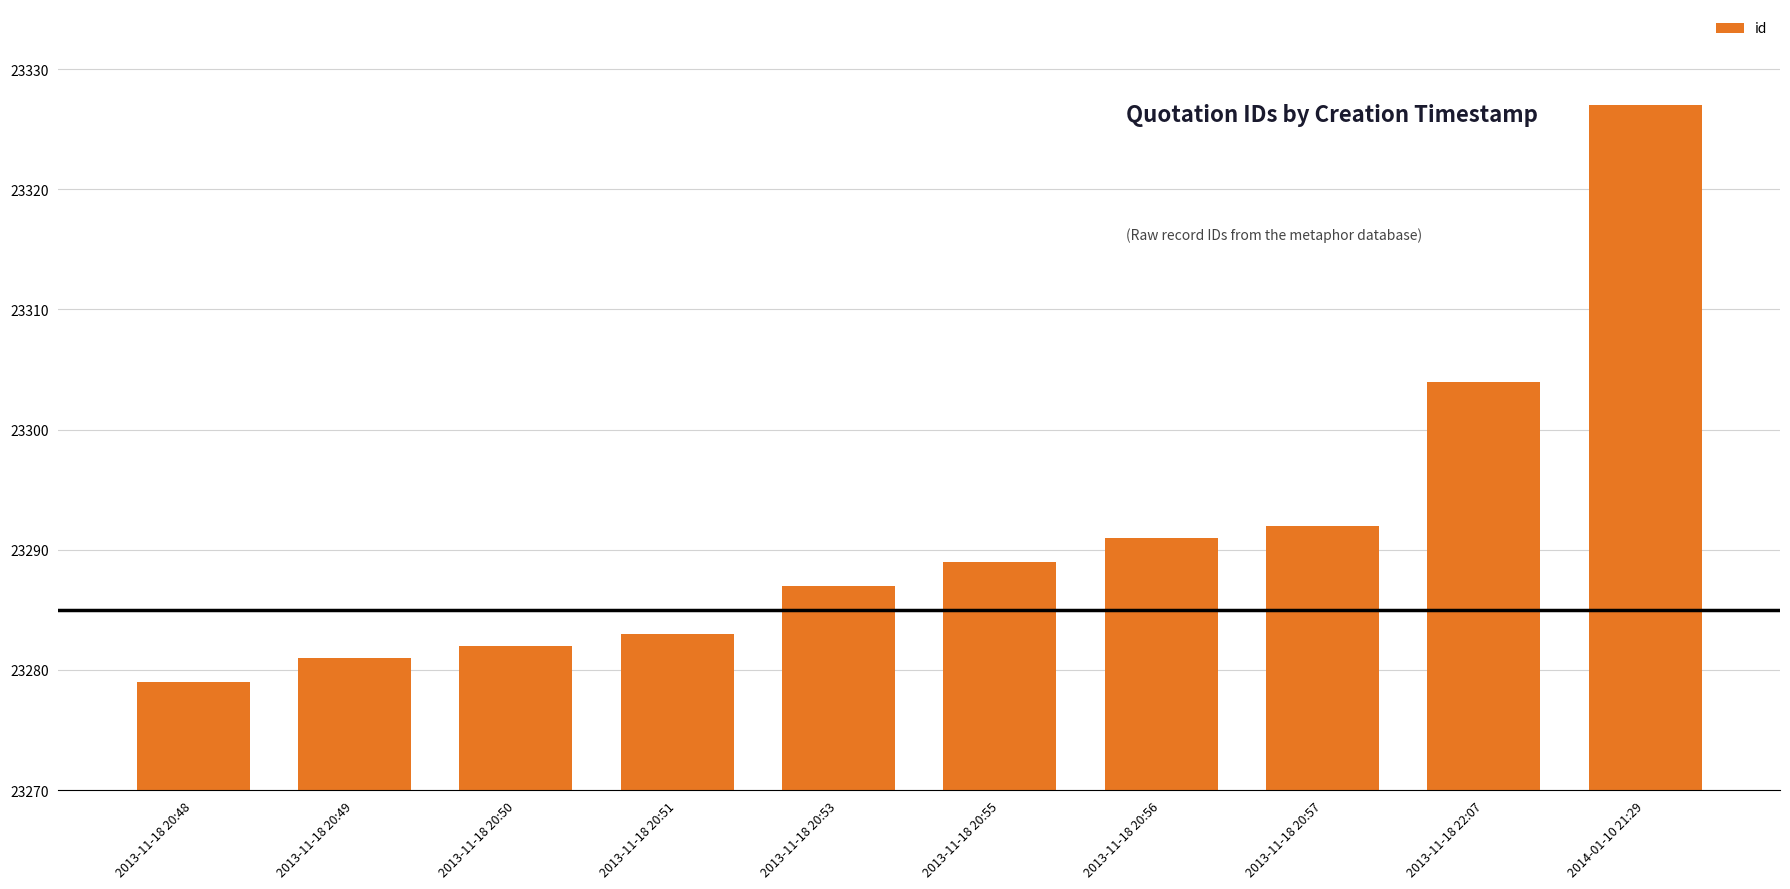

True or false: the data shows 39820 at 2013-11-18 20:57.

False